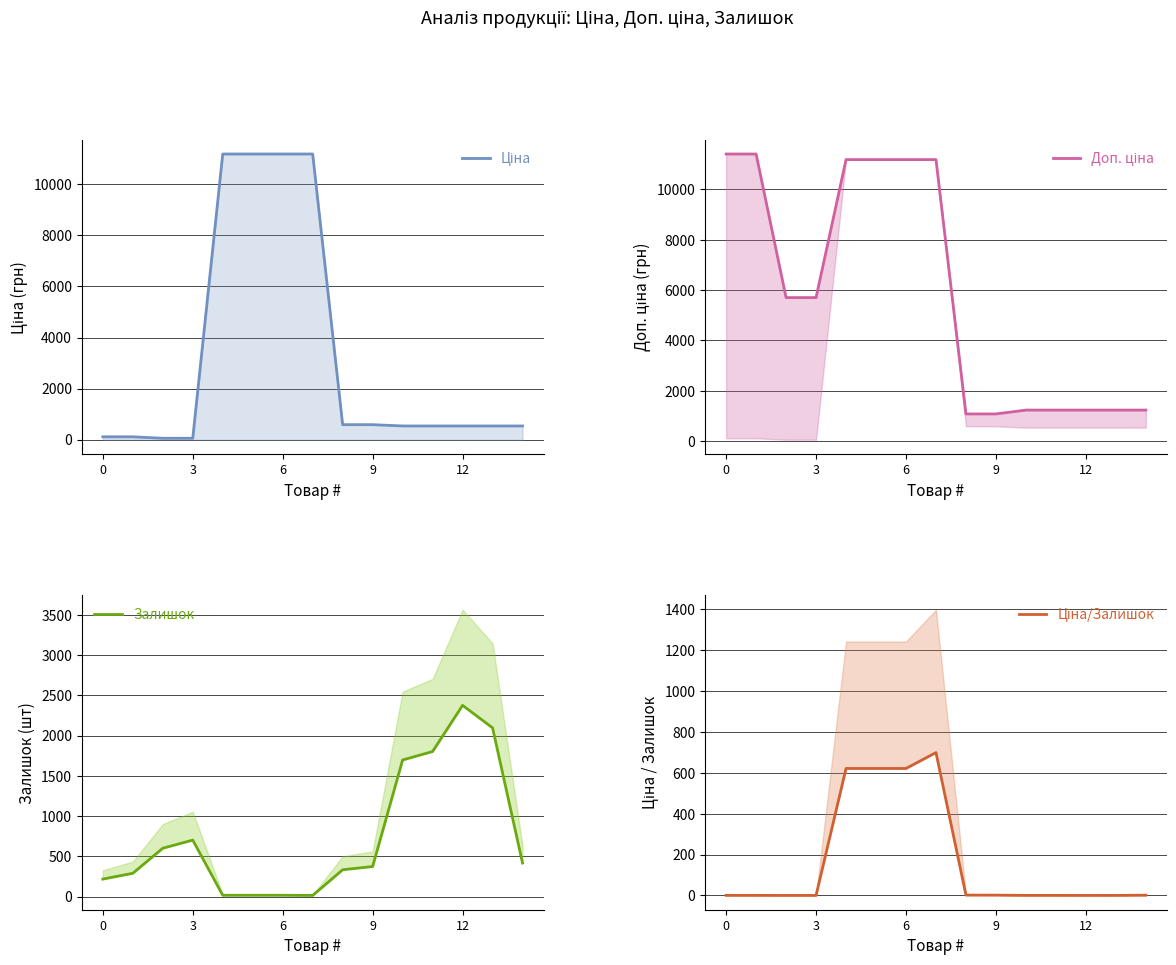

At which category is the sum across all series the highest?

7